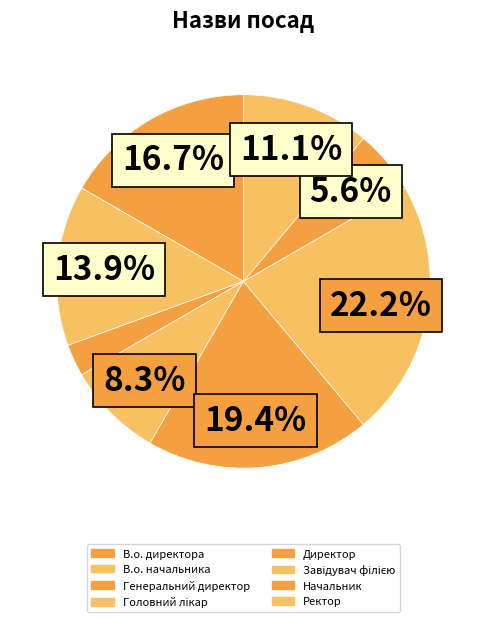

To the nearest percent, what portion does Ректор represent?

11%